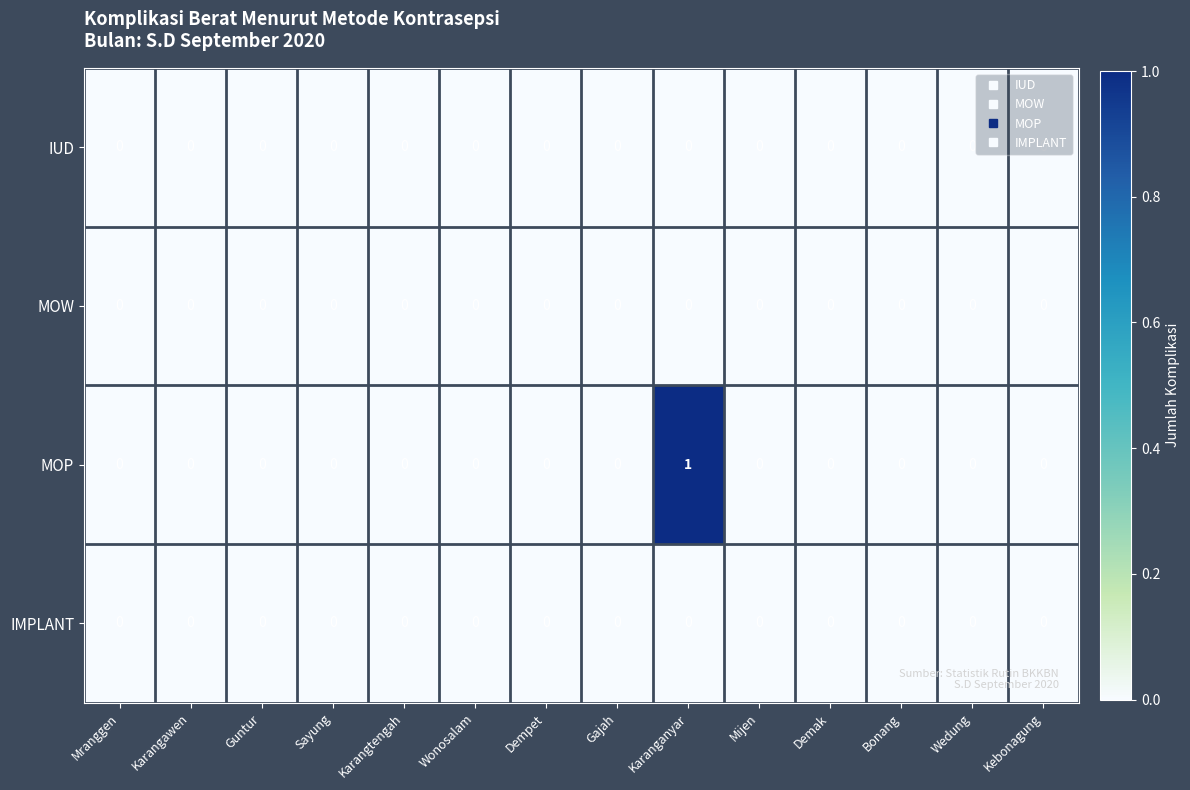

Which series has the widest spread of values?

MOP